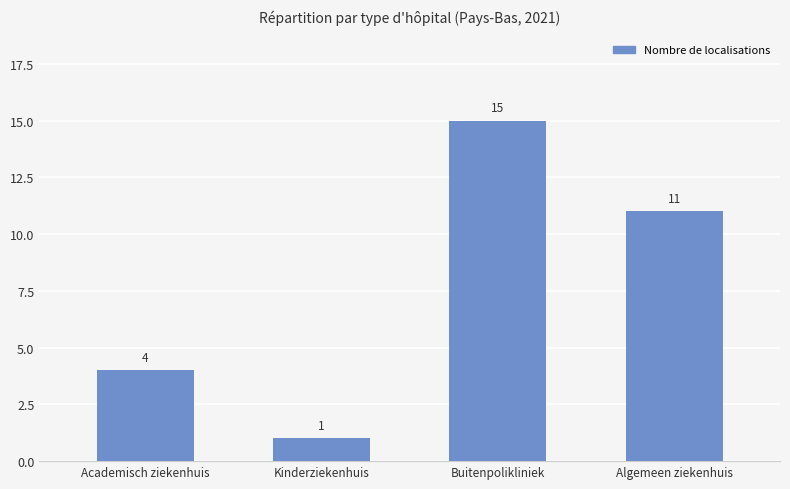

Is it true that the value at Buitenpolikliniek is 15?

True